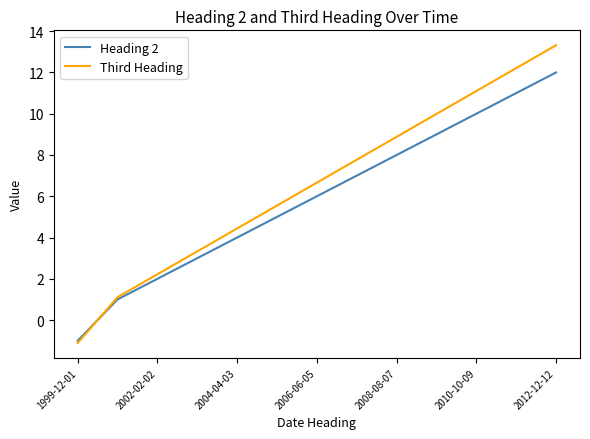

What is the maximum value for Third Heading?

13.3